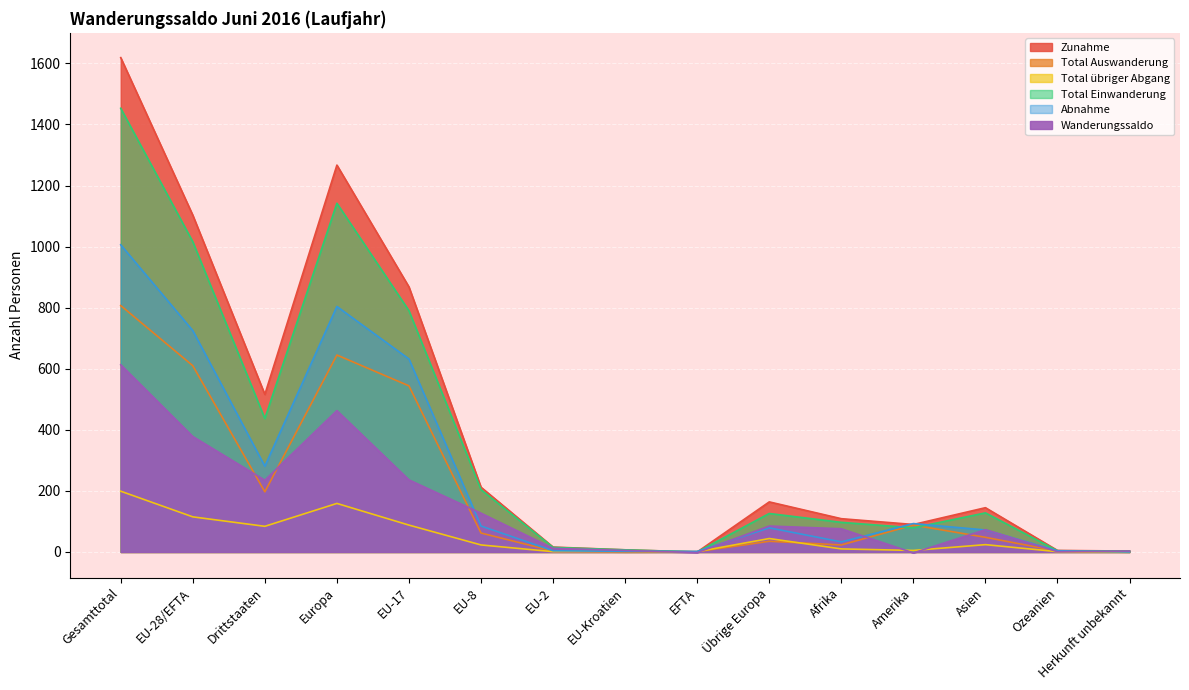

What is the lowest value of the Wanderungssaldo series?

-3